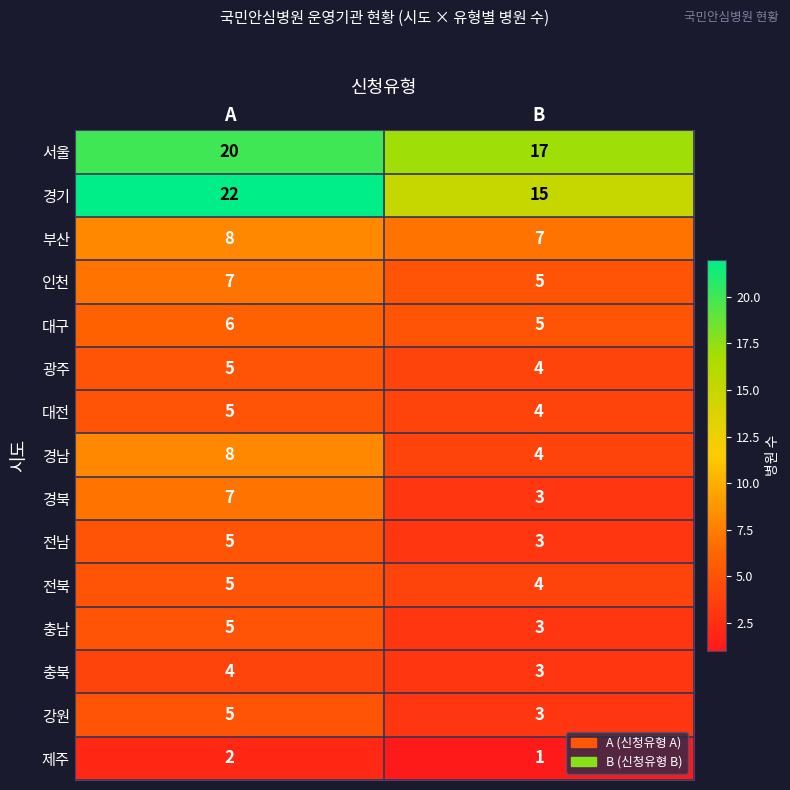

What is the sum of all 서울 values?

37